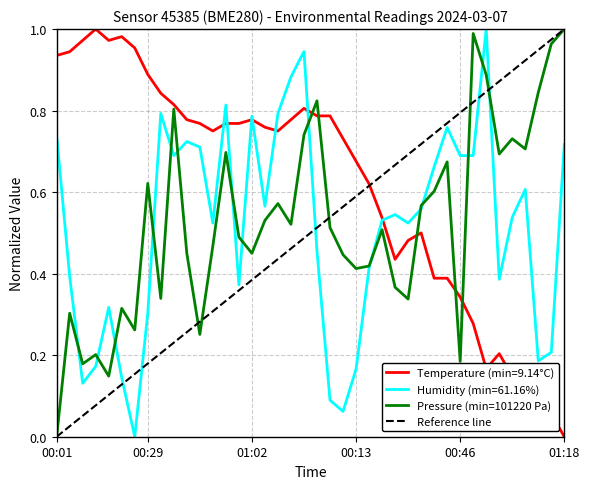

Reading left to right, extract all data points from this chart.

temperature: 0.9	0.9	1.0	1.0	1.0	1.0	1.0	0.9	0.8	0.8	0.8	0.8	0.7	0.8	0.8	0.8	0.8	0.7	0.8	0.8	0.8	0.8	0.7	0.7	0.6	0.5	0.4	0.5	0.5	0.4	0.4	0.3	0.3	0.2	0.2	0.1	0.1	0.1	0.1	0.0
humidity: 0.7	0.4	0.1	0.2	0.3	0.1	0.0	0.3	0.8	0.7	0.7	0.7	0.5	0.8	0.4	0.8	0.6	0.8	0.9	0.9	0.5	0.1	0.1	0.2	0.4	0.5	0.5	0.5	0.6	0.7	0.8	0.7	0.7	1.0	0.4	0.5	0.6	0.2	0.2	0.7
pressure_norm: 0.0	0.3	0.2	0.2	0.1	0.3	0.3	0.6	0.3	0.8	0.5	0.3	0.5	0.7	0.5	0.5	0.5	0.6	0.5	0.7	0.8	0.5	0.4	0.4	0.4	0.5	0.4	0.3	0.6	0.6	0.7	0.2	1.0	0.9	0.7	0.7	0.7	0.8	1.0	1.0